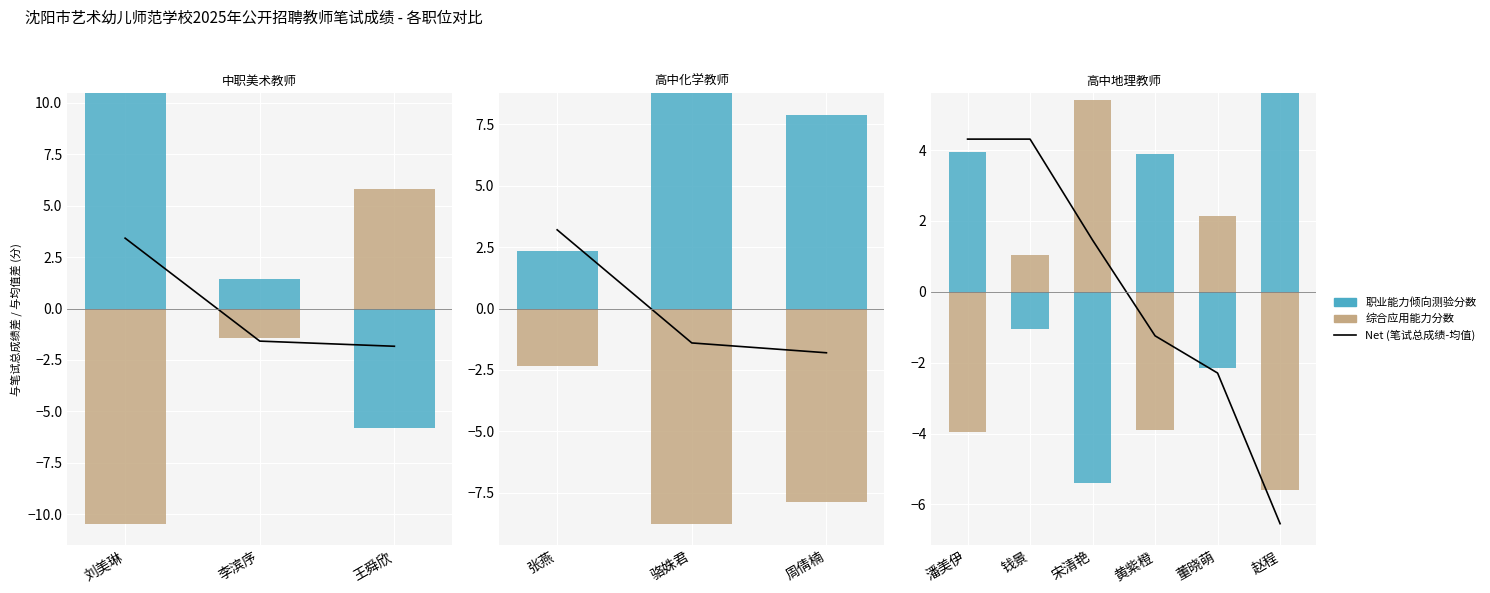

Where is Net (笔试总成绩-均值) nearest to the value -1?

黄紫橙